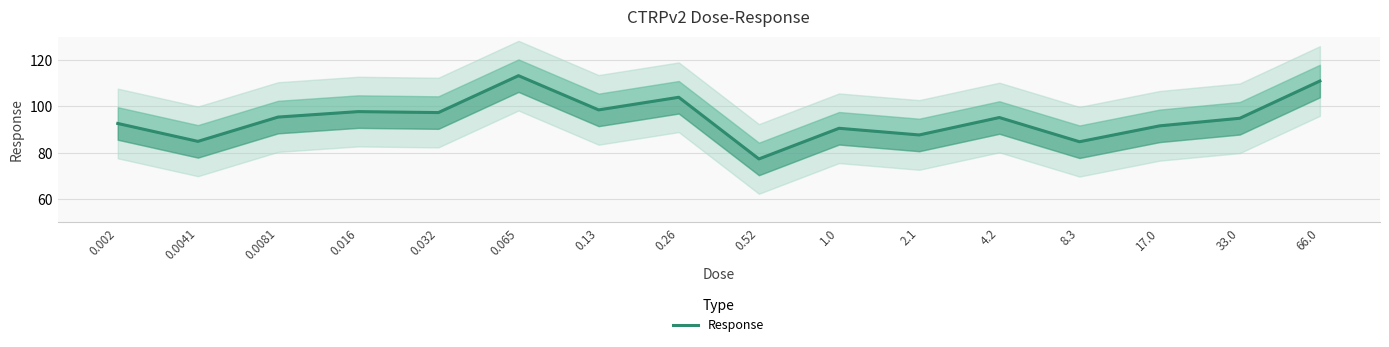

What is the change in value from 0.002 to 33.0?

+2.2